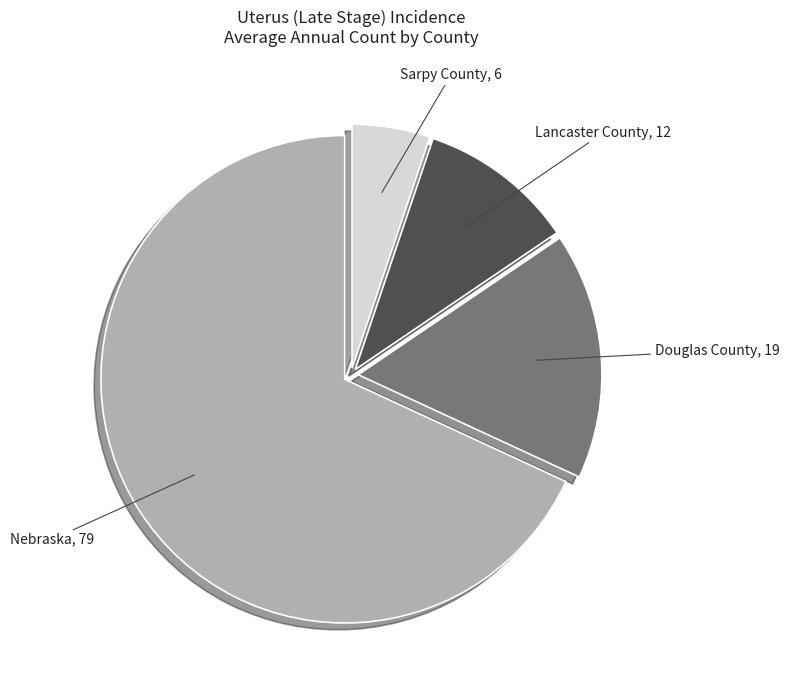

Does Douglas County account for over 50% of the chart?

No